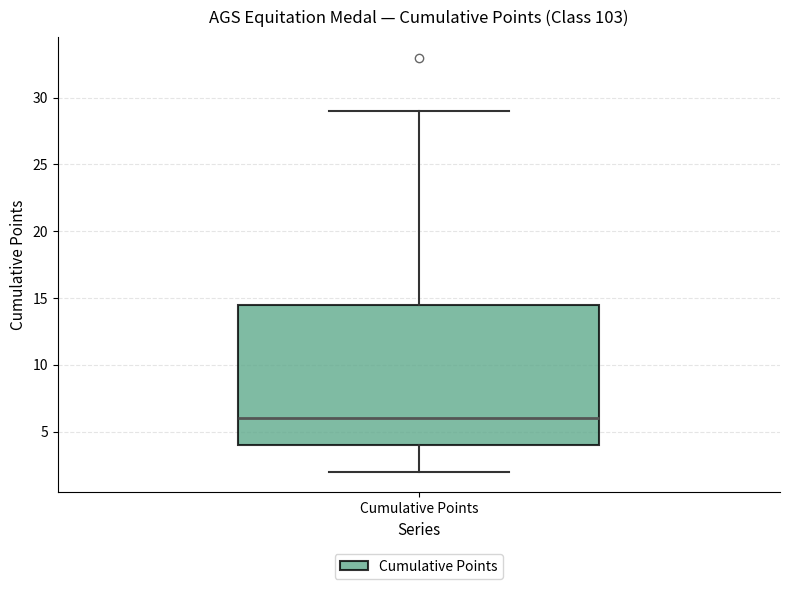

Read this box plot against the y-axis: the position of the median line, the range covered by the box, and the ends of both whiskers. The values are not printed on the chart, so give them approximately, as read against the axis.

median 6.0, box 4.0 to 14.5, whiskers 2.0 to 29.0